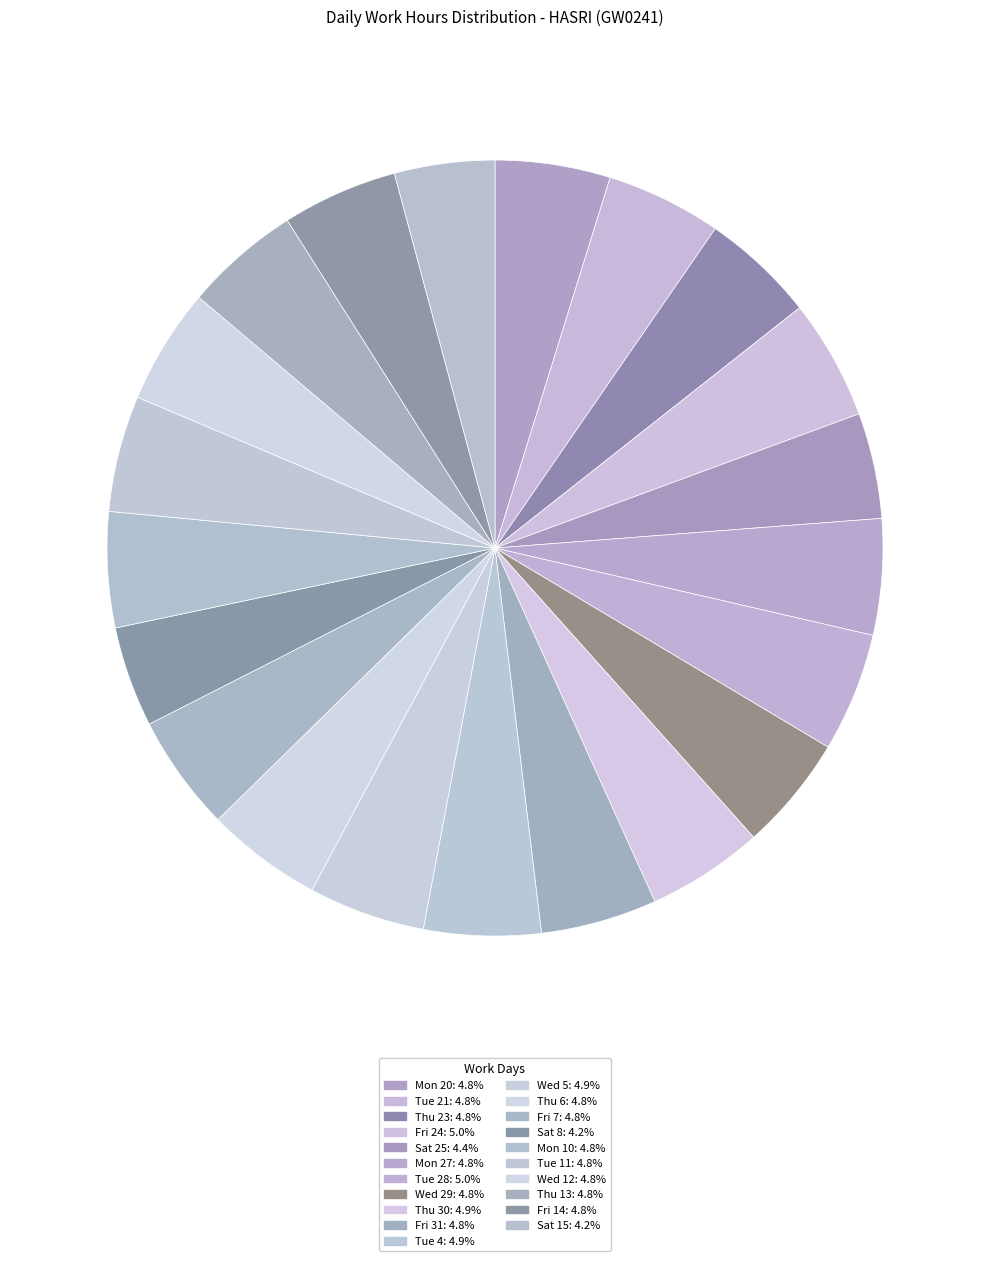

Is there any slice that represents more than half of the pie?

No